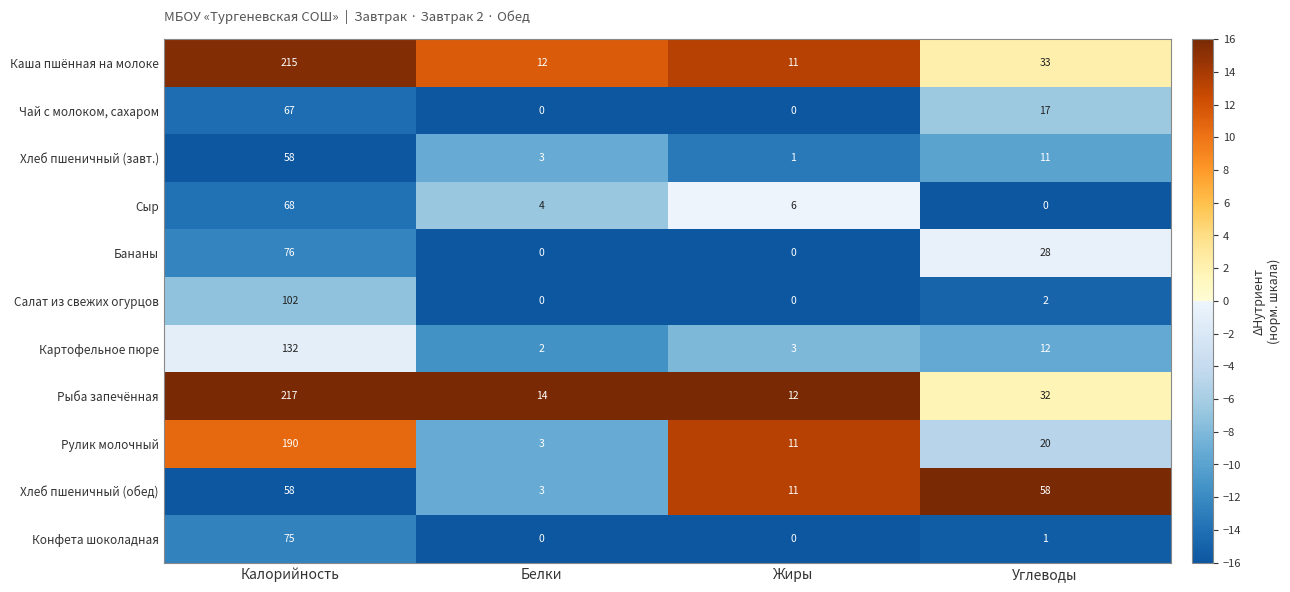

Rank the categories by Рулик молочный value from lowest to highest.

Белки, Жиры, Углеводы, Калорийность